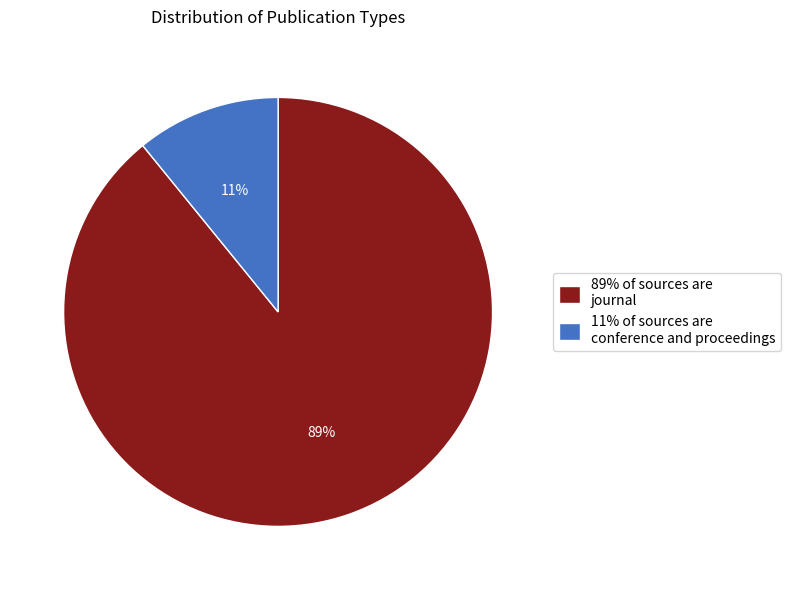

How many segments does this pie chart have?

2